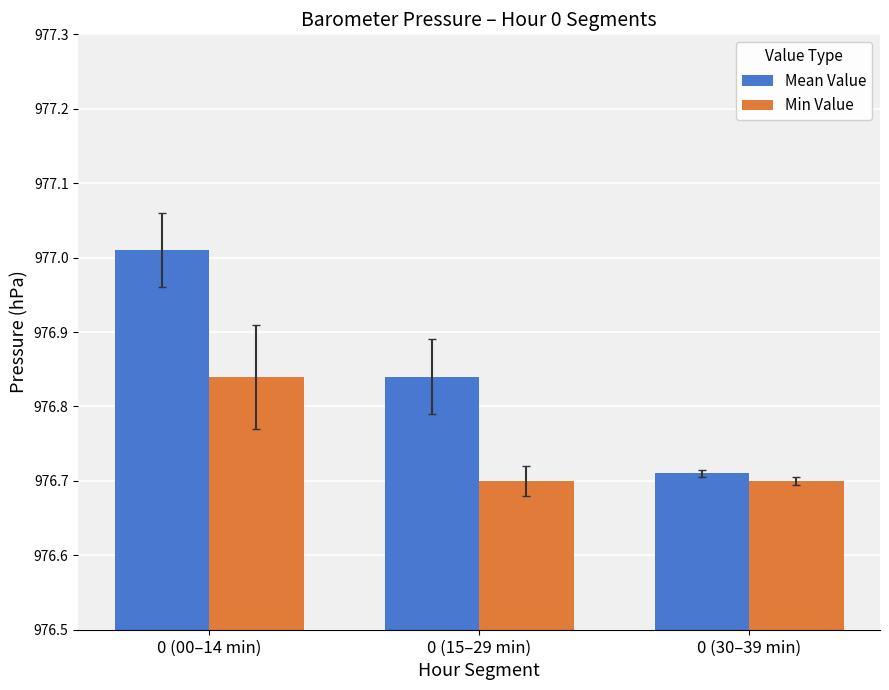

What is the sum of the Min Value values at 0 (00–14 min) and 0 (15–29 min)?

1953.5